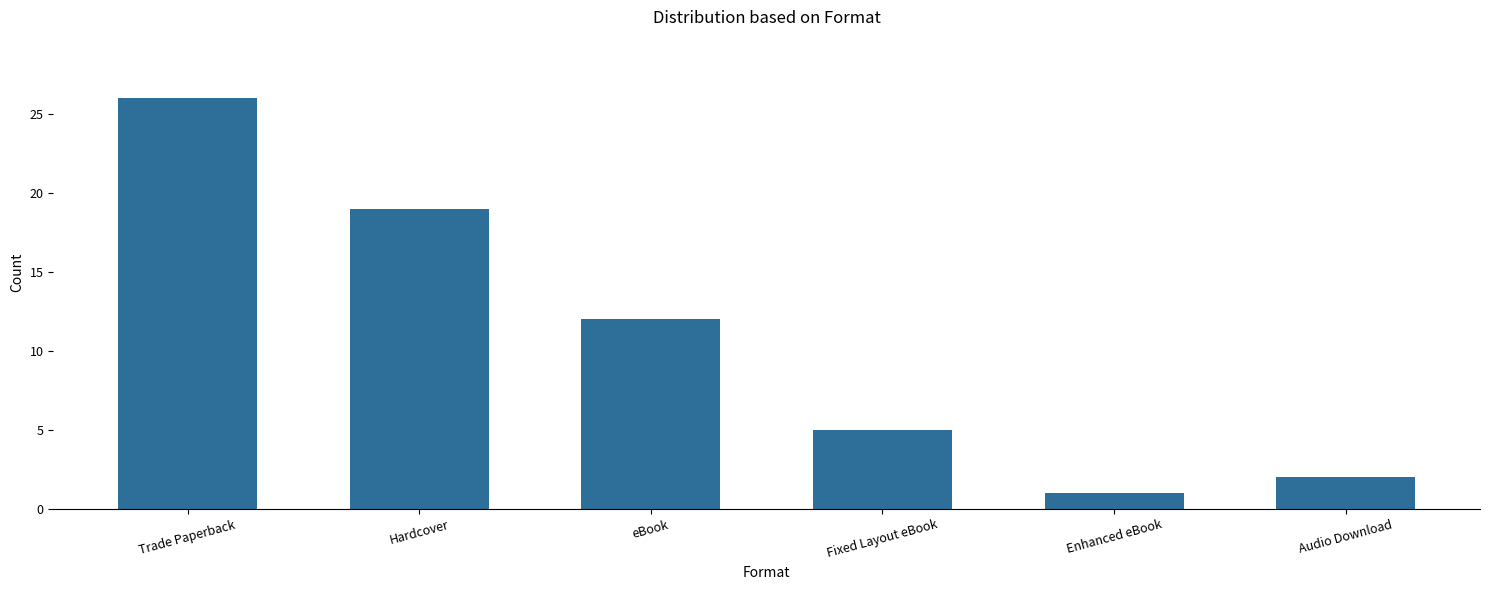

The chart shows a value of 19 at Hardcover. True or false?

True